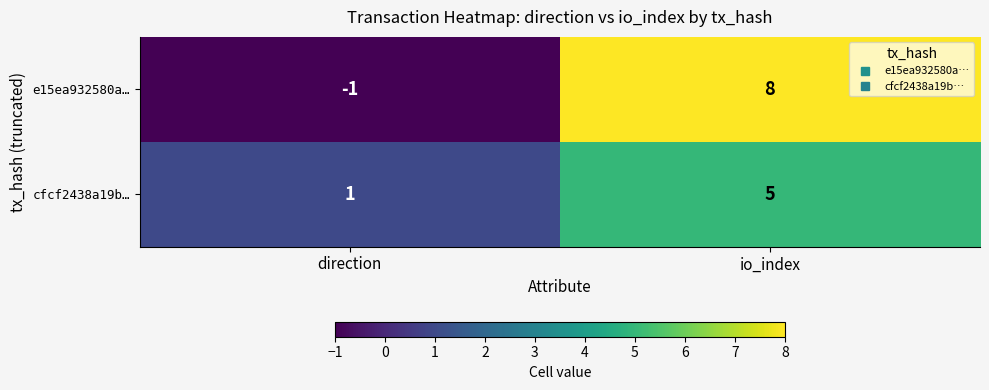

At which label does e15ea932580a… reach its peak?

io_index